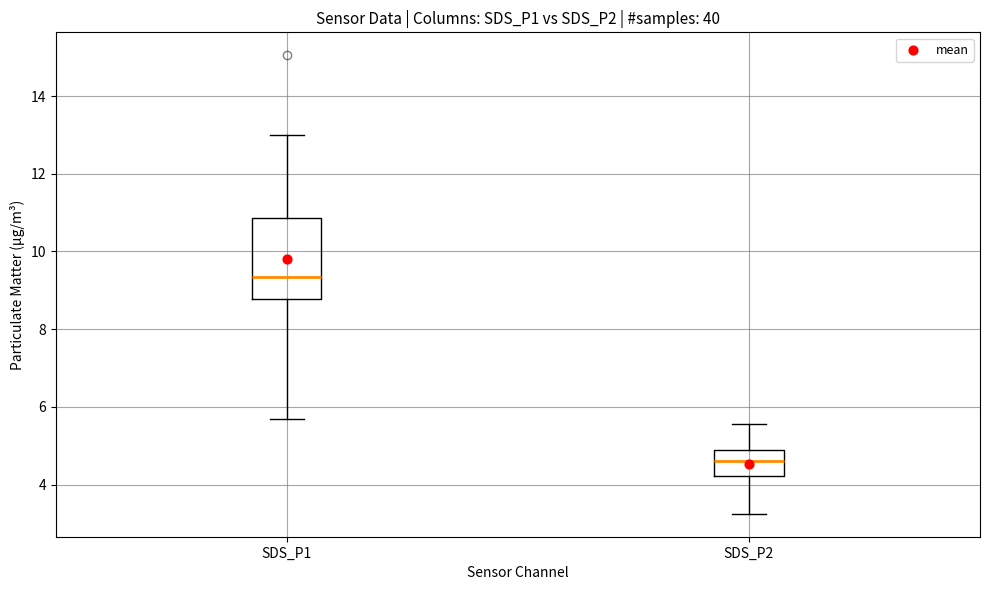

Which box's median line is the highest?

SDS_P1